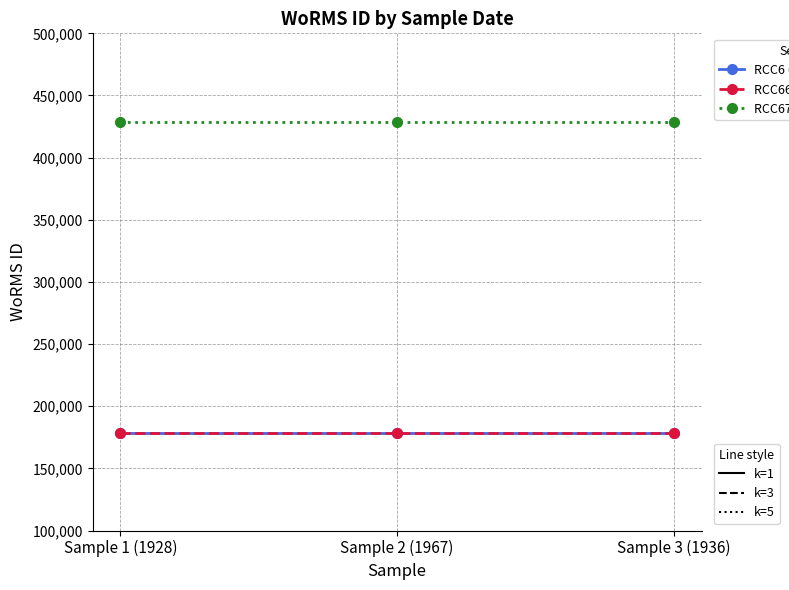

The value of RCC6687 (WoRMS ID) at Sample 2 (1967) is 178590. True or false?

True